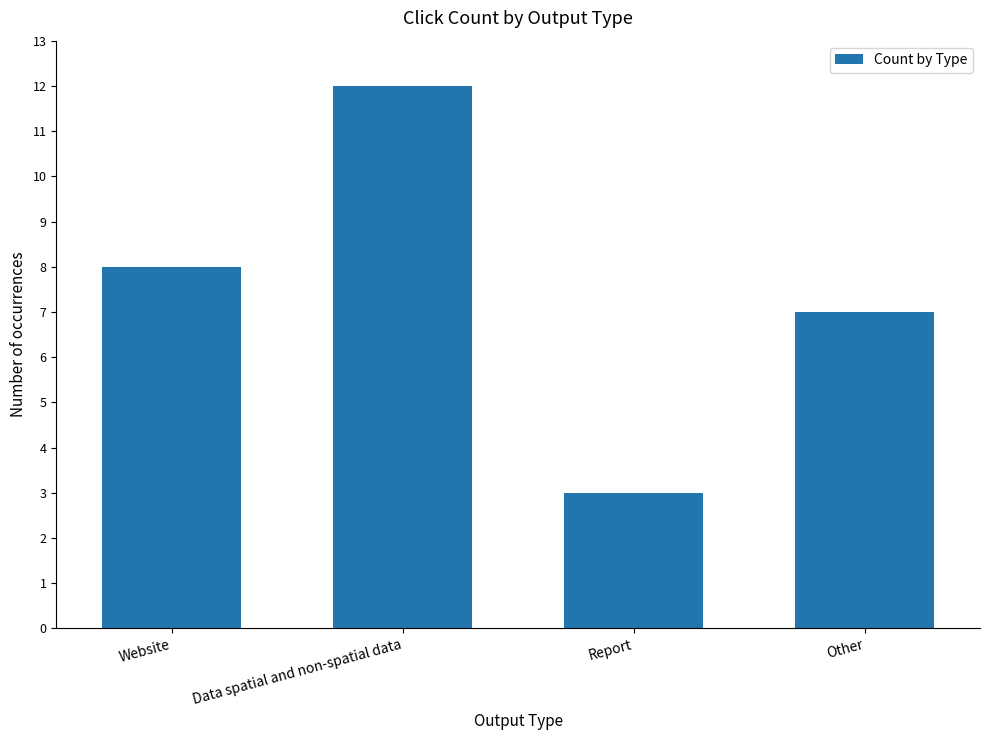

At which category does the chart reach its peak across all series?

Data spatial and non-spatial data